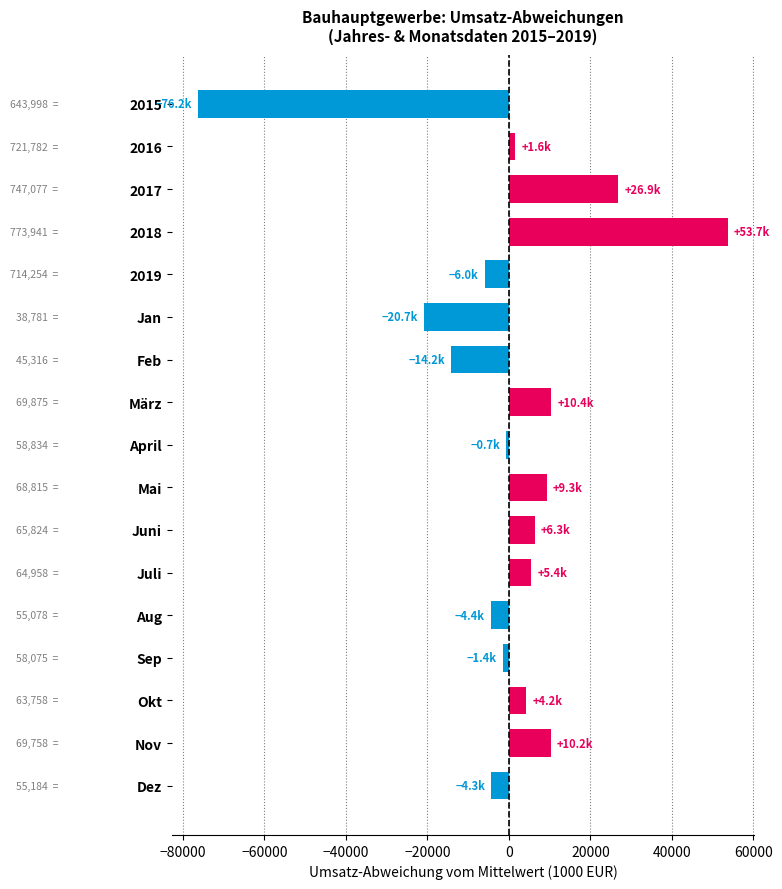

What is the minimum value shown in the chart?

-76212.4